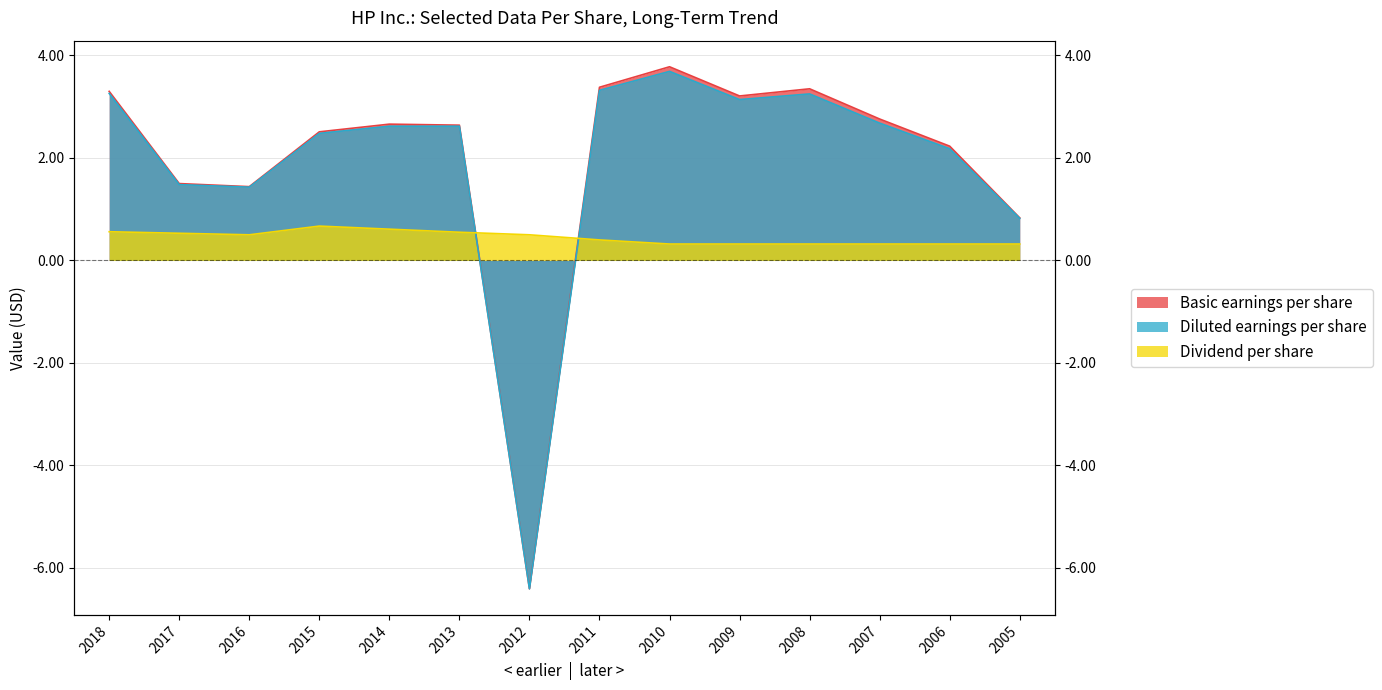

True or false: Diluted earnings per share has more than 1 interior local peaks.

True